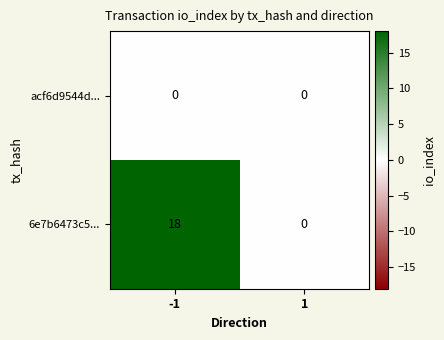

At which category is the sum across all series the highest?

-1